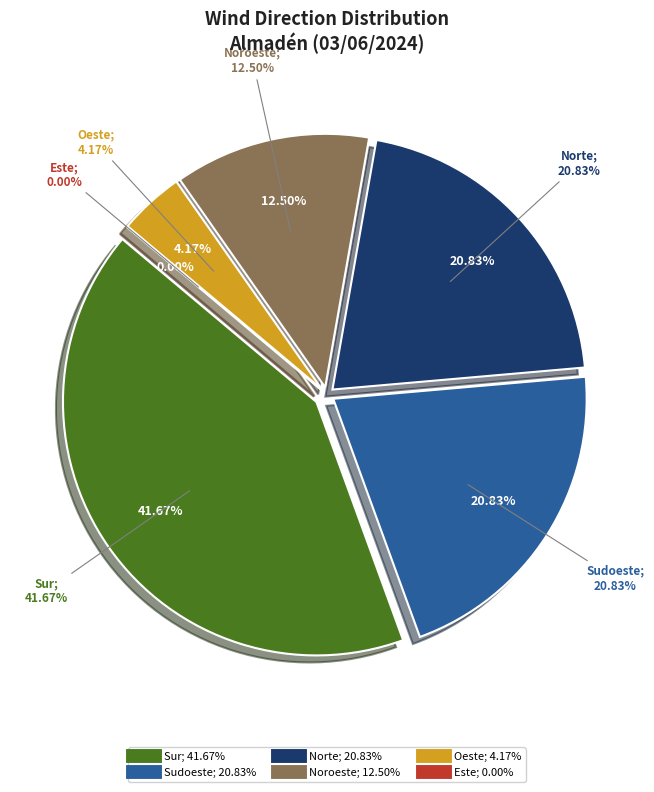

True or false: Sudoeste accounts for 15% of the total.

False